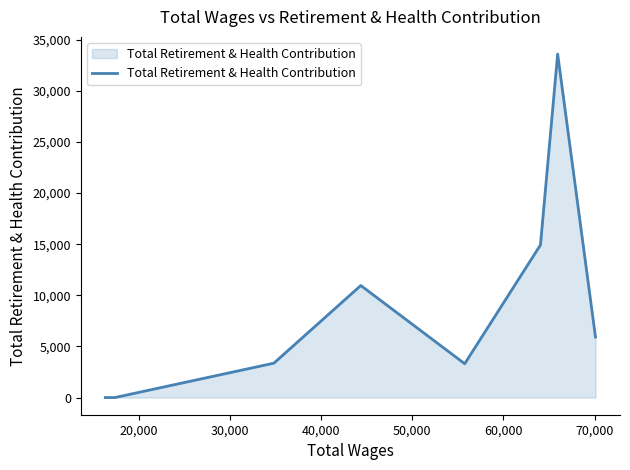

What is the difference between the second highest and second lowest values?

14932